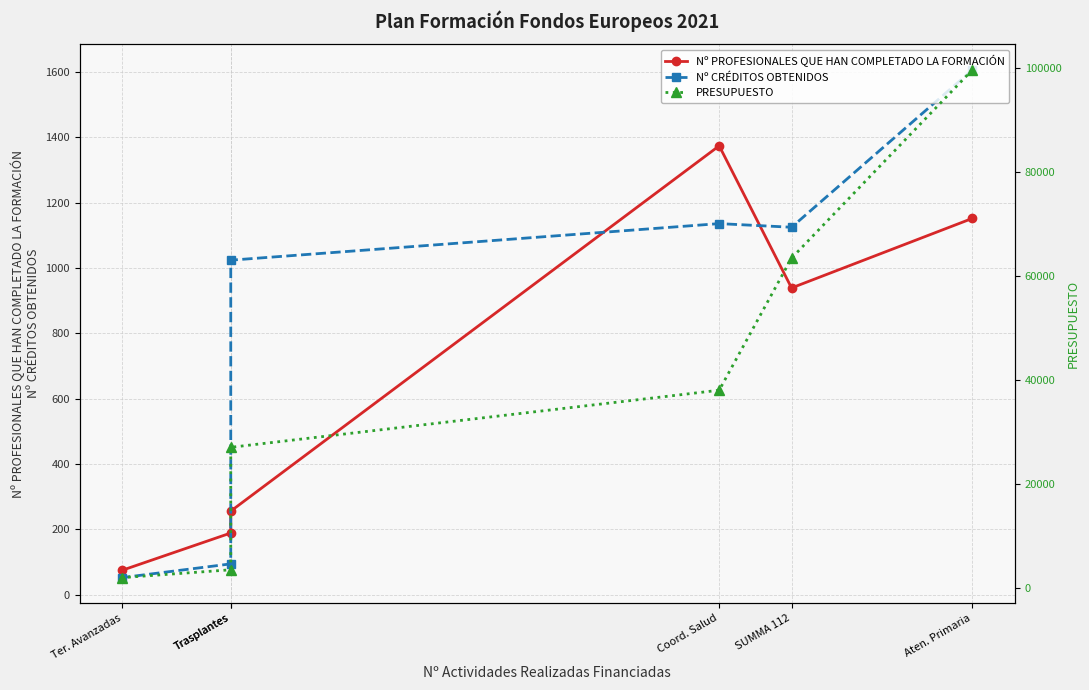

What are all the series names shown in the legend?

Nº PROFESIONALES QUE HAN COMPLETADO LA FORMACIÓN, Nº CRÉDITOS OBTENIDOS, PRESUPUESTO